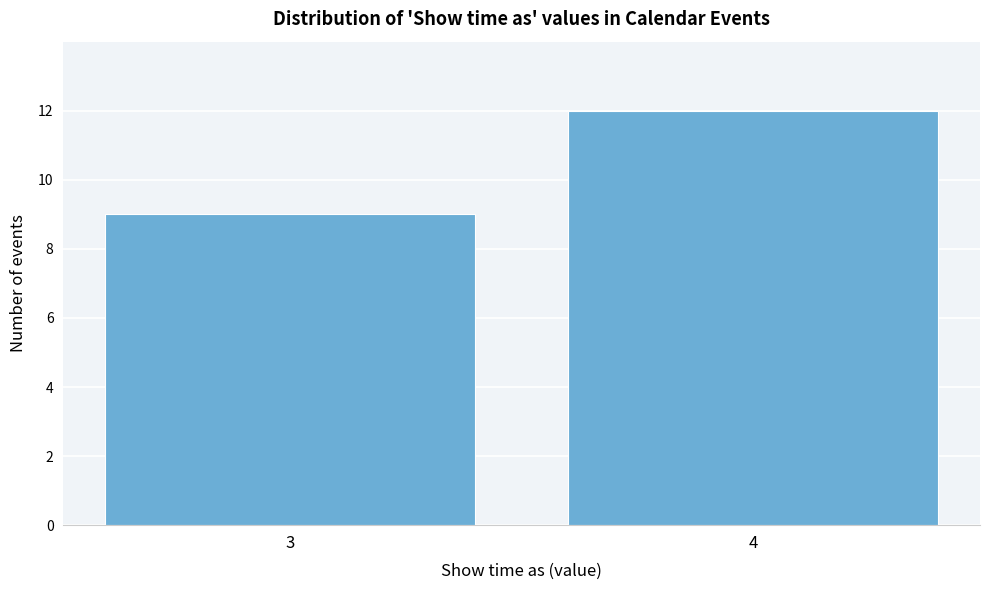

Reading left to right, transcribe all the data shown in this chart.

3=9	4=12